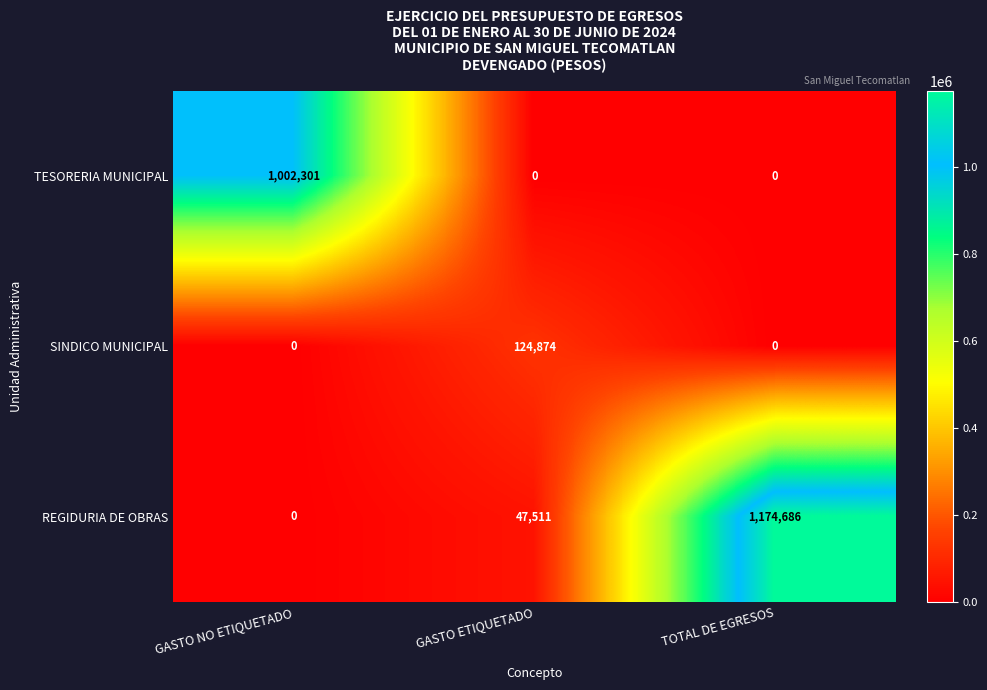

At how many categories does at least one series exceed 557470?

2